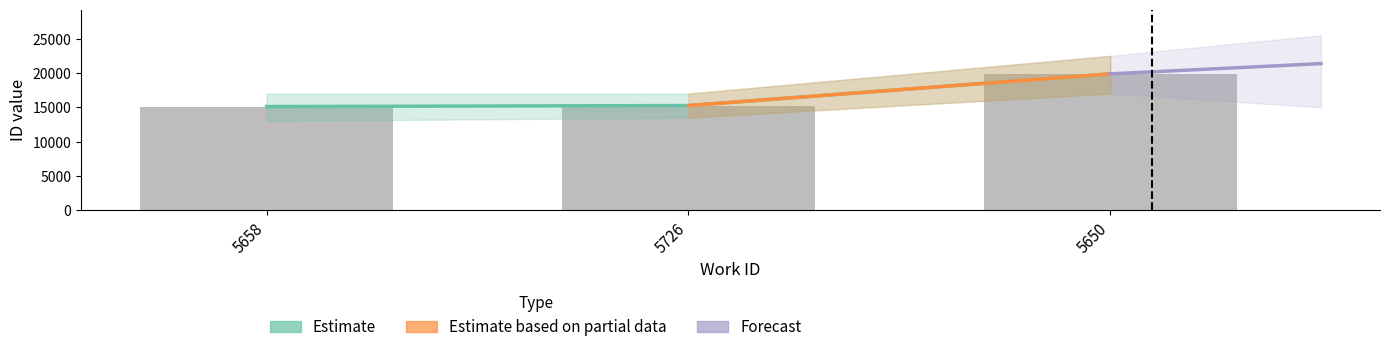

Are the bars horizontal?

No